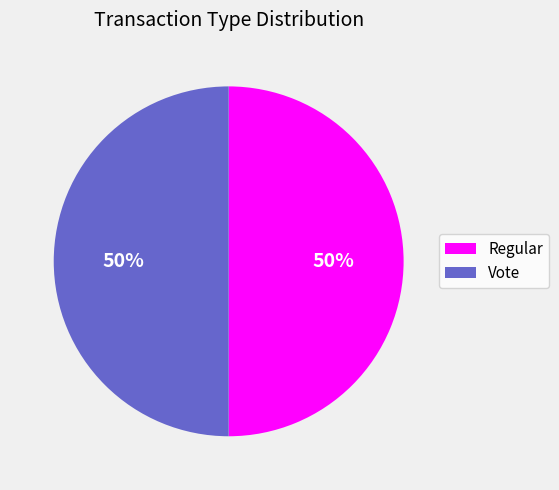

The Vote slice represents 50% of the pie. True or false?

True